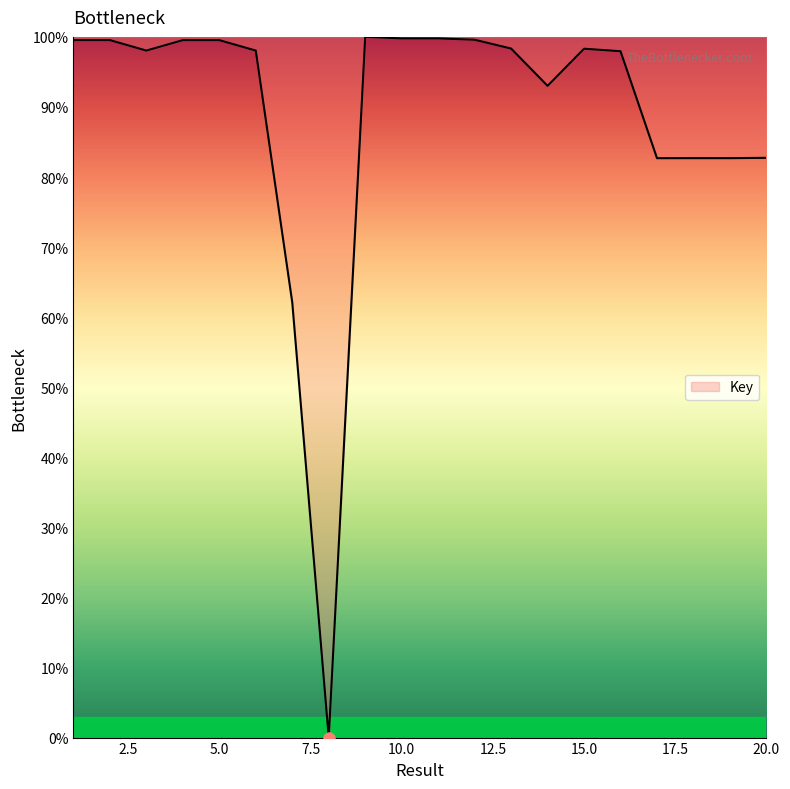

What is the difference between the maximum and minimum values?

100.0